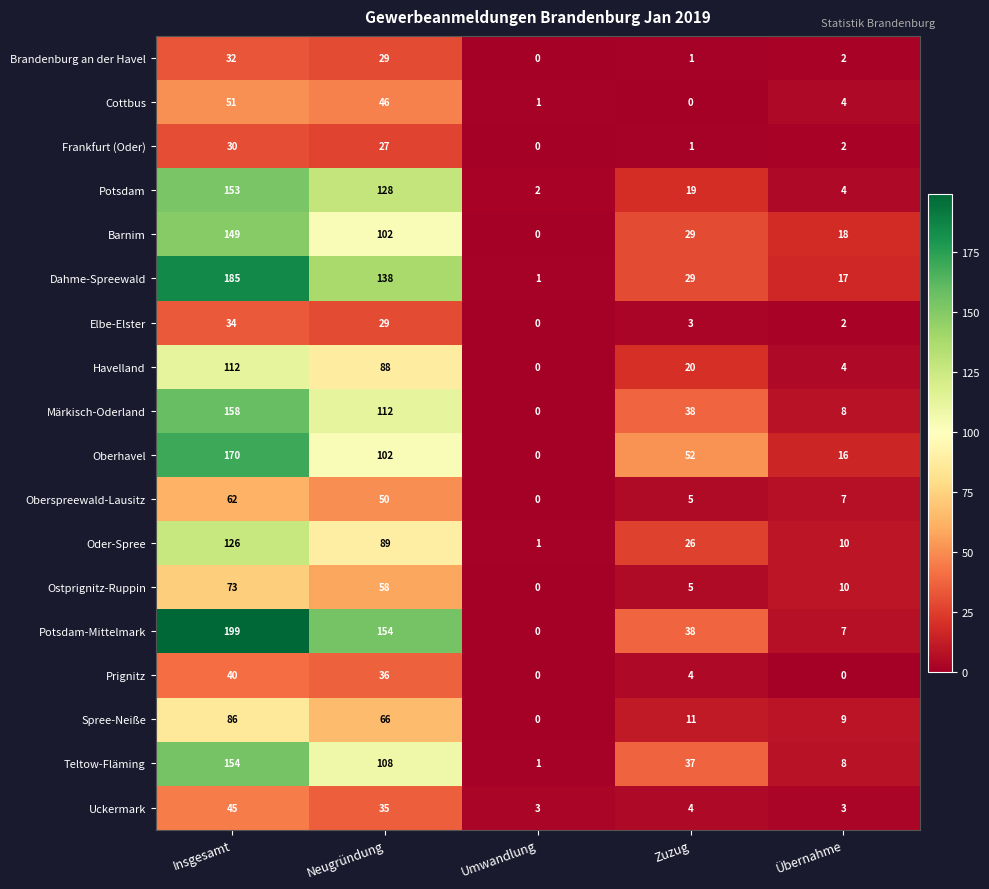

What is the total value across all series at Übernahme?

131